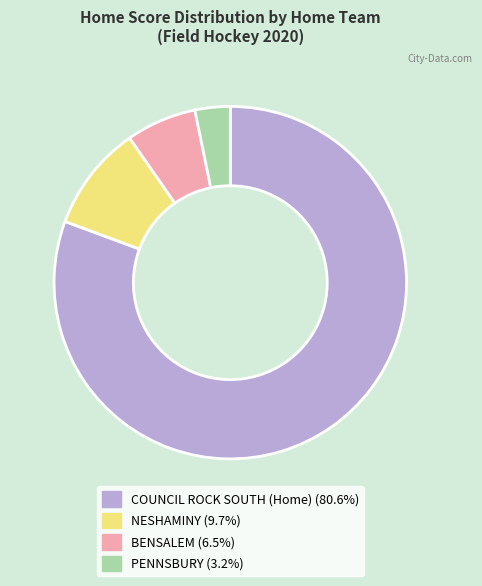

Approximately how many times larger is the value at BENSALEM (6.5%) compared to NESHAMINY (9.7%)?

0.7